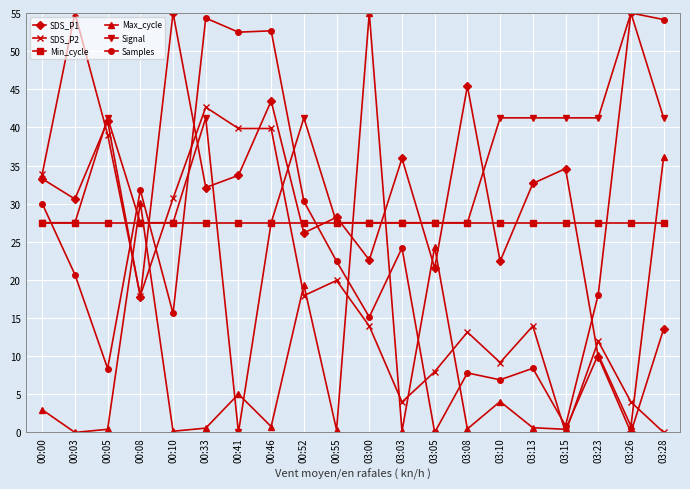

At which category is the sum across all series the highest?

00:33